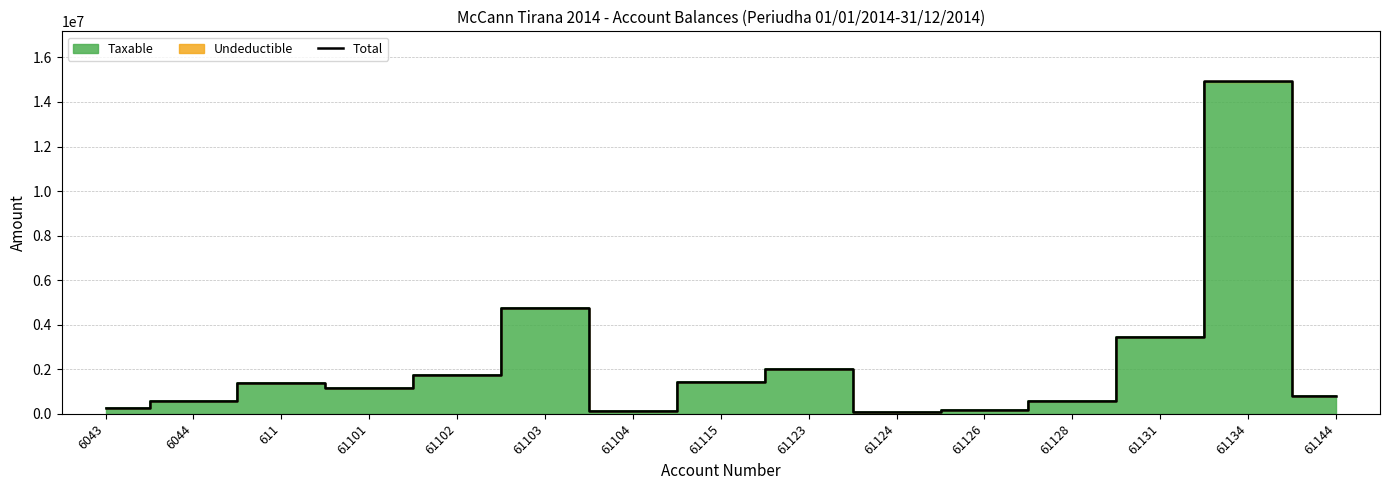

The value at 61104 is 178933.0. True or false?

False